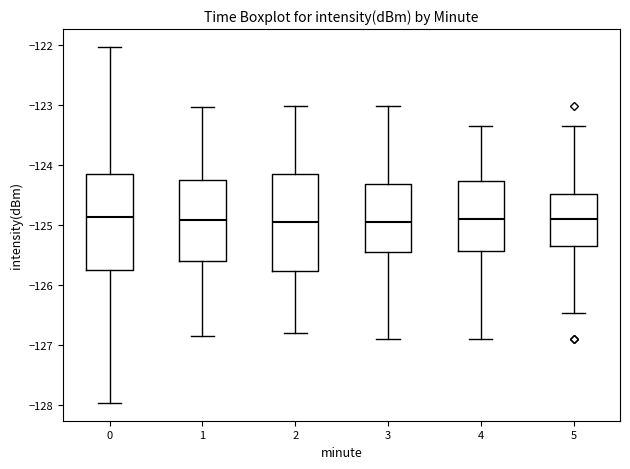

Where is the upper edge of the box at x = 0 on the y-axis? The values are not printed on the chart, so give them approximately, as read against the axis.

-124.1